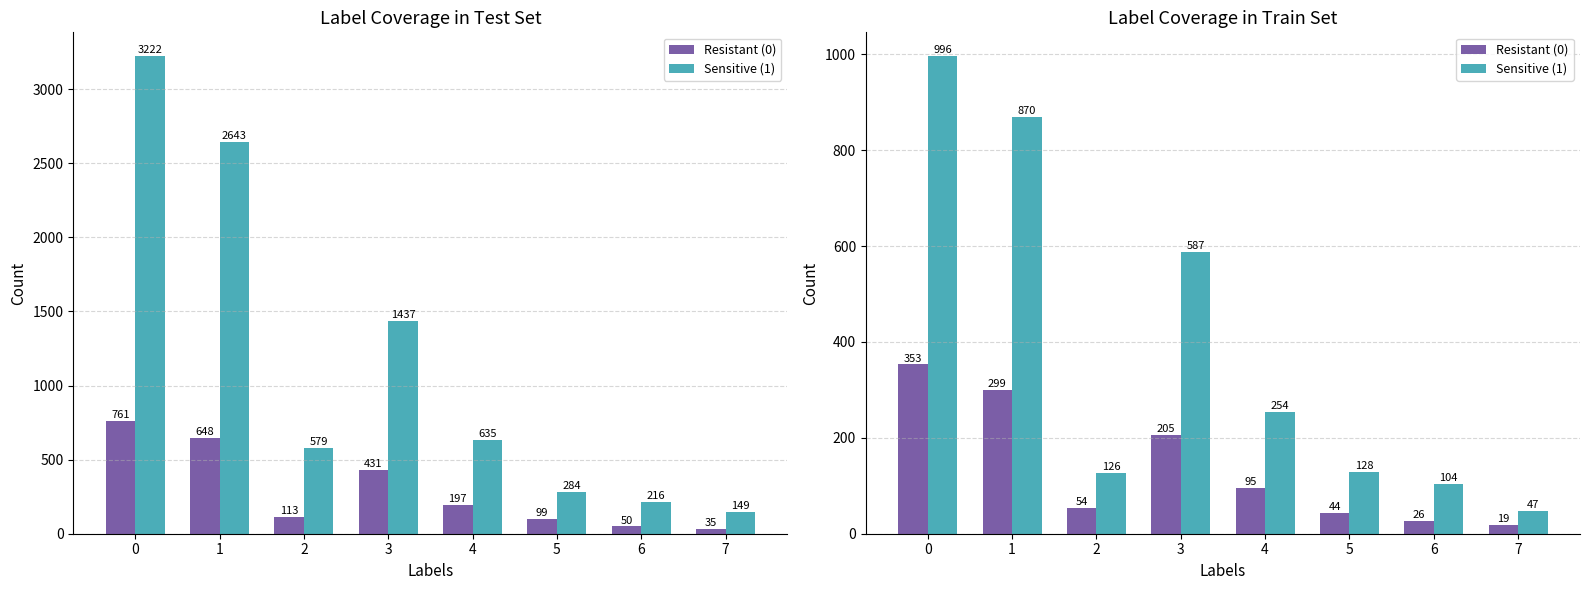

At which label is Resistant (0) closest to 186?

3